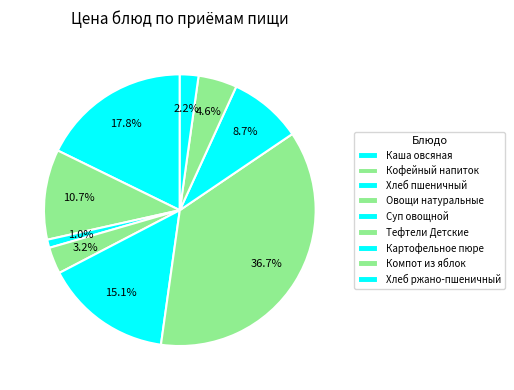

What is the largest slice in the pie chart?

Тефтели Детские